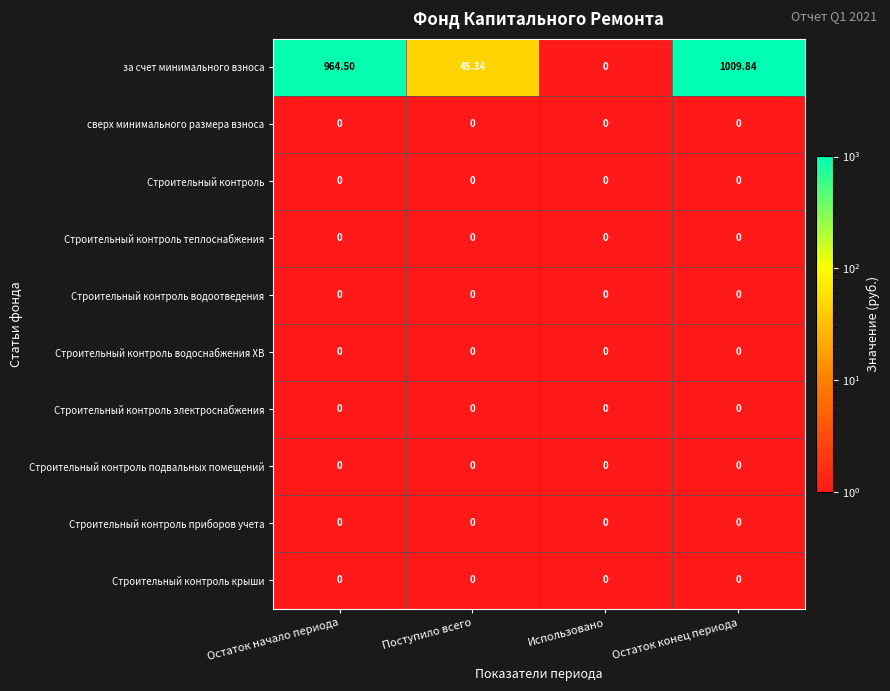

Which series has the widest spread of values?

за счет минимального взноса